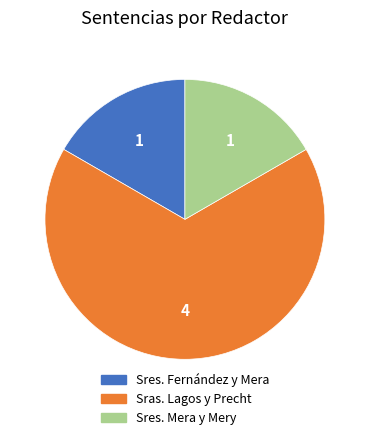

Which slice is the largest?

Sras. Lagos y Precht